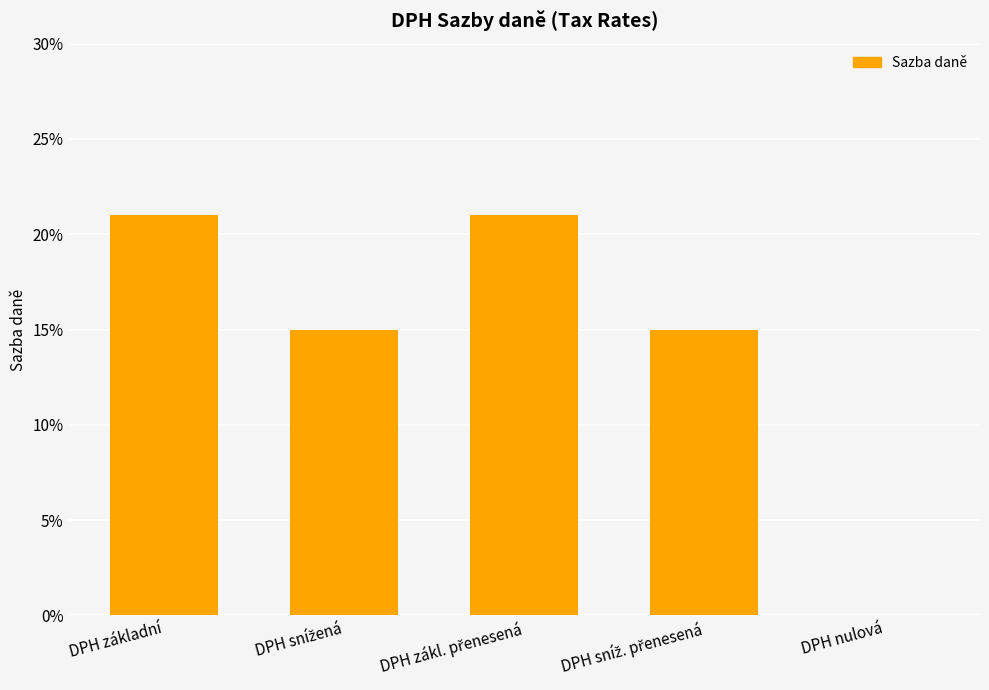

Rank the categories by value from highest to lowest.

DPH základní, DPH zákl. přenesená, DPH snížená, DPH sníž. přenesená, DPH nulová